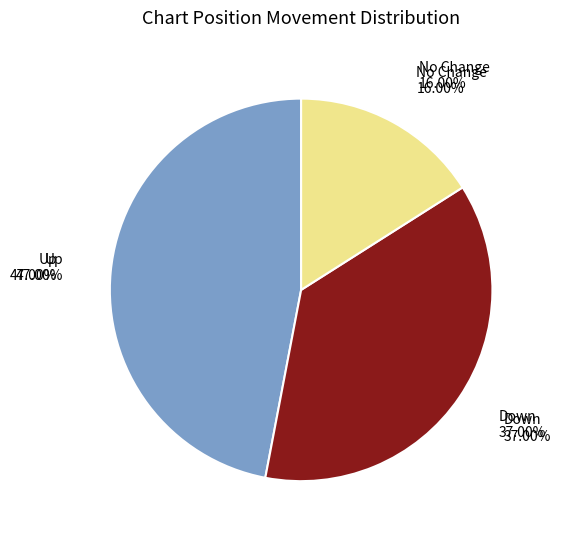

Combined, what portion of the pie is - and down?

53.0%